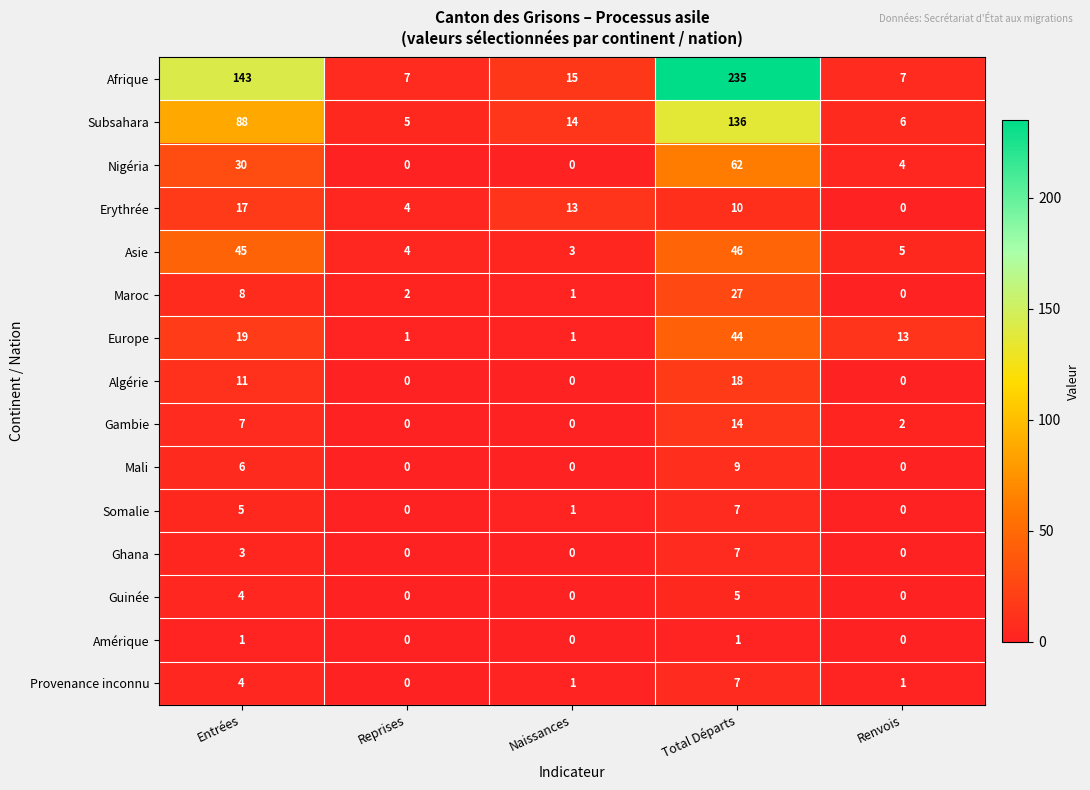

What is the spread (max minus min) of values at Reprises?

7